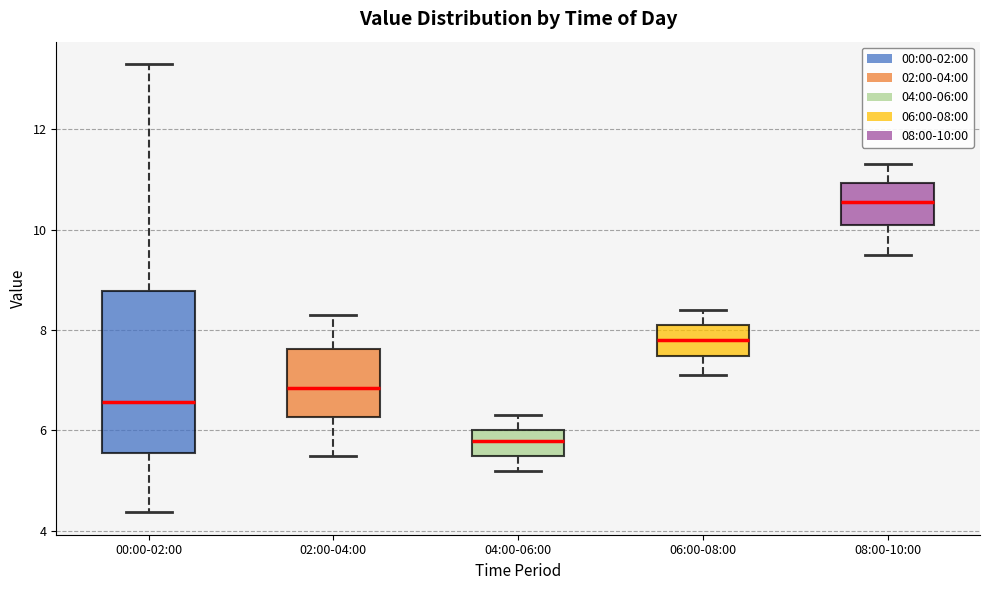

Reading left to right, transcribe this box plot: for each box, give where its median line is, the range the box spans, and where its two whiskers end, as read against the y-axis. The values are not printed on the chart, so give them approximately, as read against the axis.

00:00-02:00: median 6.6, box 5.6 to 8.8, whiskers 4.4 to 13.4
02:00-04:00: median 6.8, box 6.2 to 7.6, whiskers 5.6 to 8.4
04:00-06:00: median 5.8, box 5.6 to 6.0, whiskers 5.2 to 6.4
06:00-08:00: median 7.8, box 7.4 to 8.2, whiskers 7.2 to 8.4
08:00-10:00: median 10.6, box 10.2 to 11.0, whiskers 9.6 to 11.4